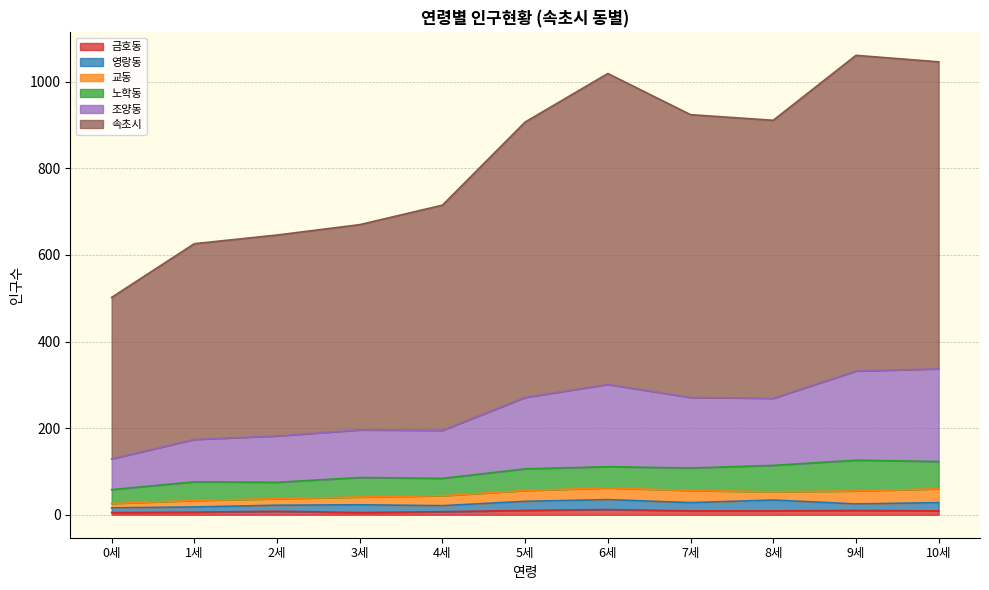

Is it true that 속초시 equals 1046 at 10세?

True